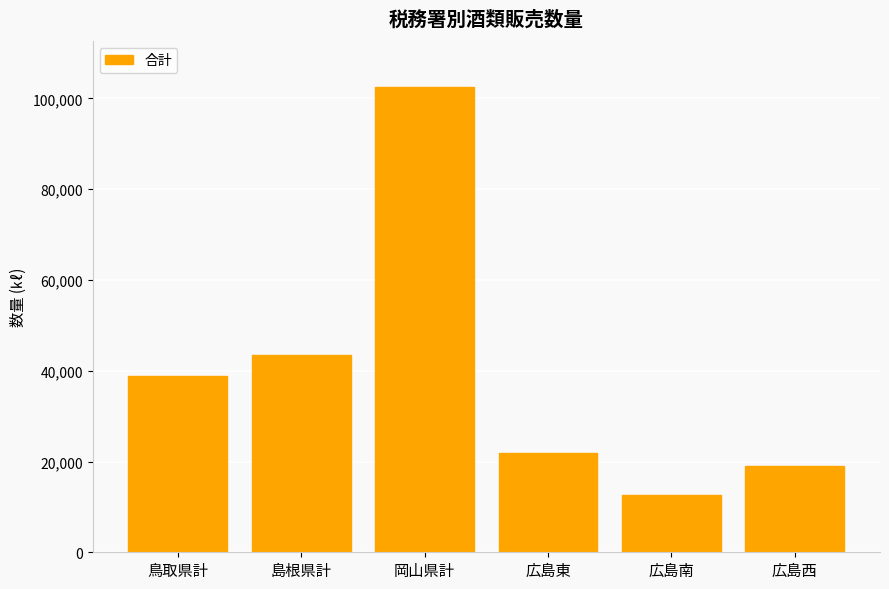

At which label is the value closest to 57493?

島根県計